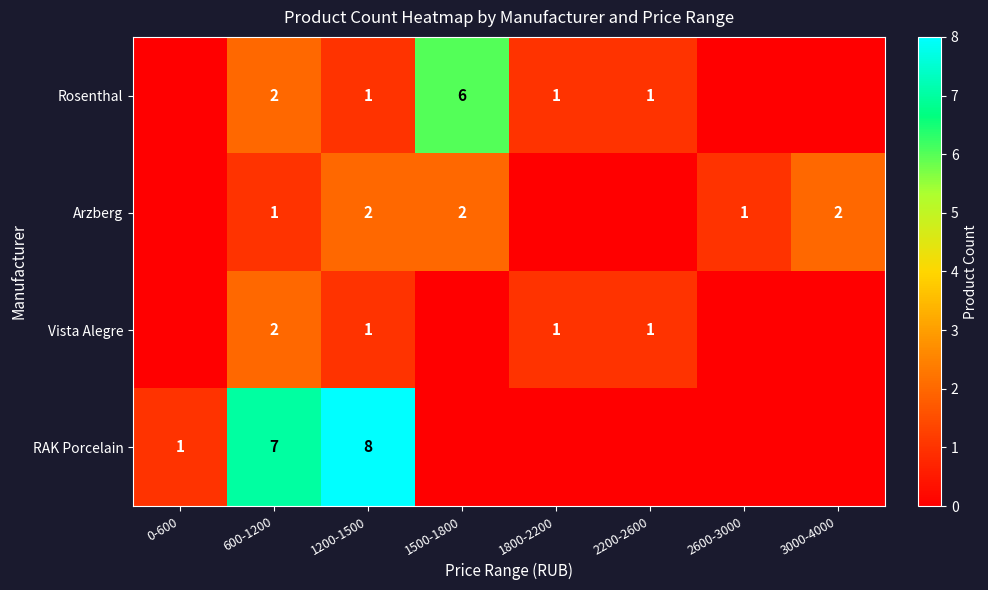

What is the total value across all series at 1200-1500?

12